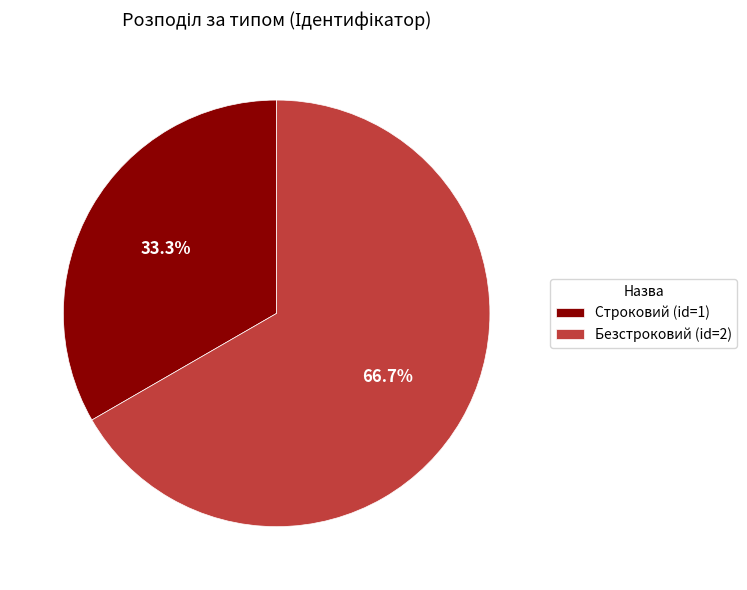

To the nearest percent, what portion does Безстроковий represent?

67%